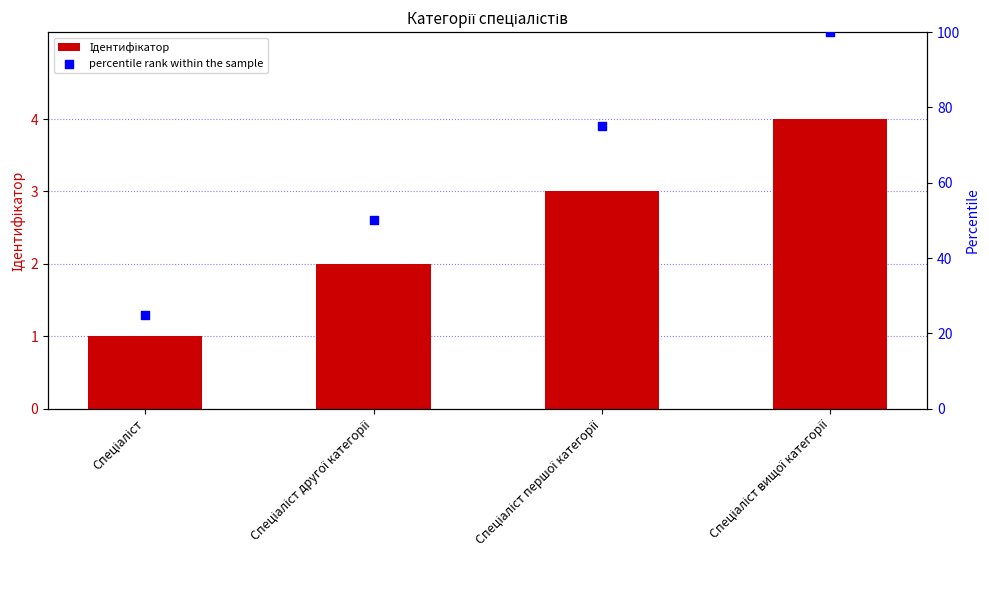

At which category is the sum across all series the highest?

Спеціаліст вищої категорії